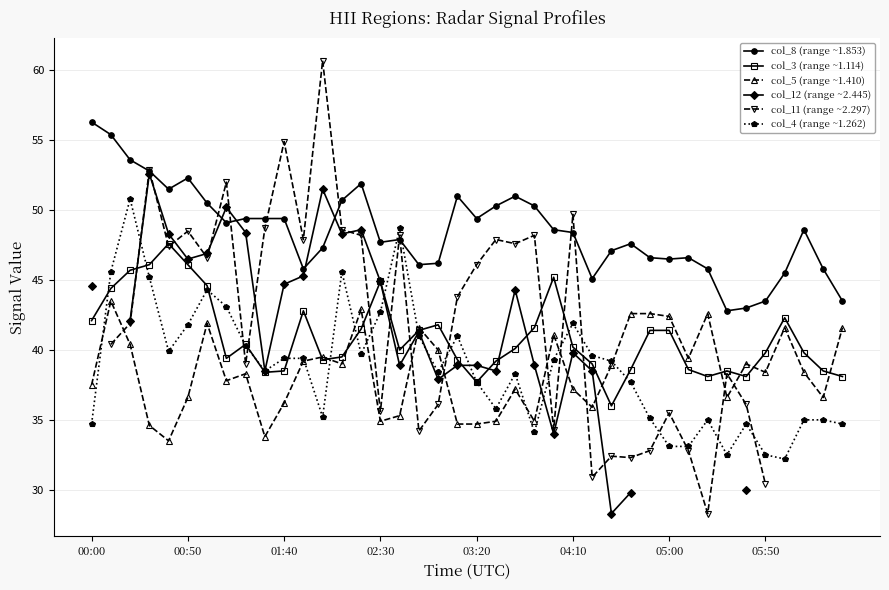

True or false: col_5 (range ~1.410) has more than 2 points higher than both neighbors.

True